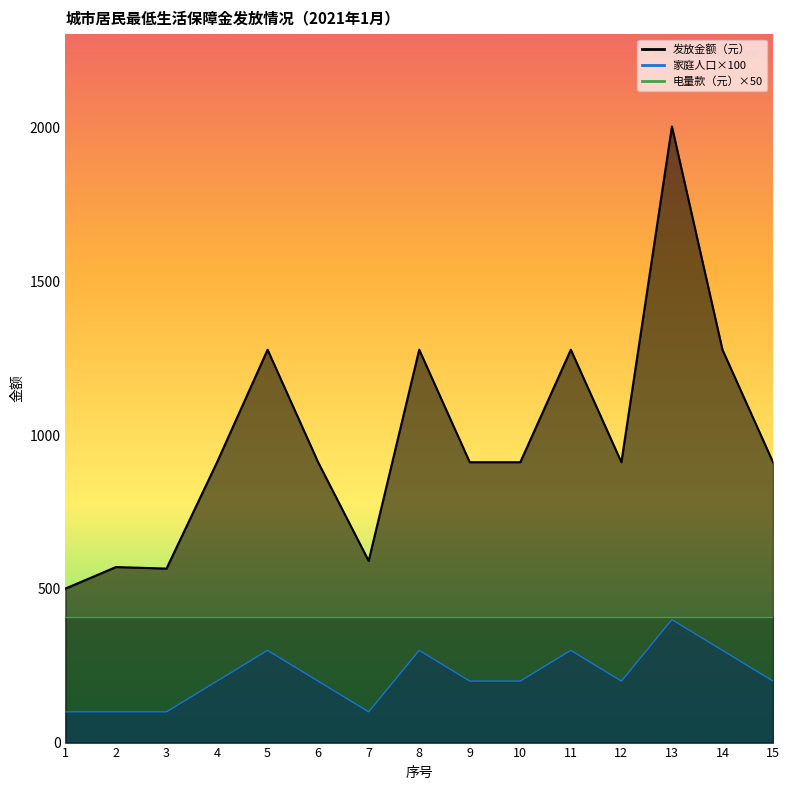

What is the value of the 发放金额（元） point at the 5th from the left?

1278